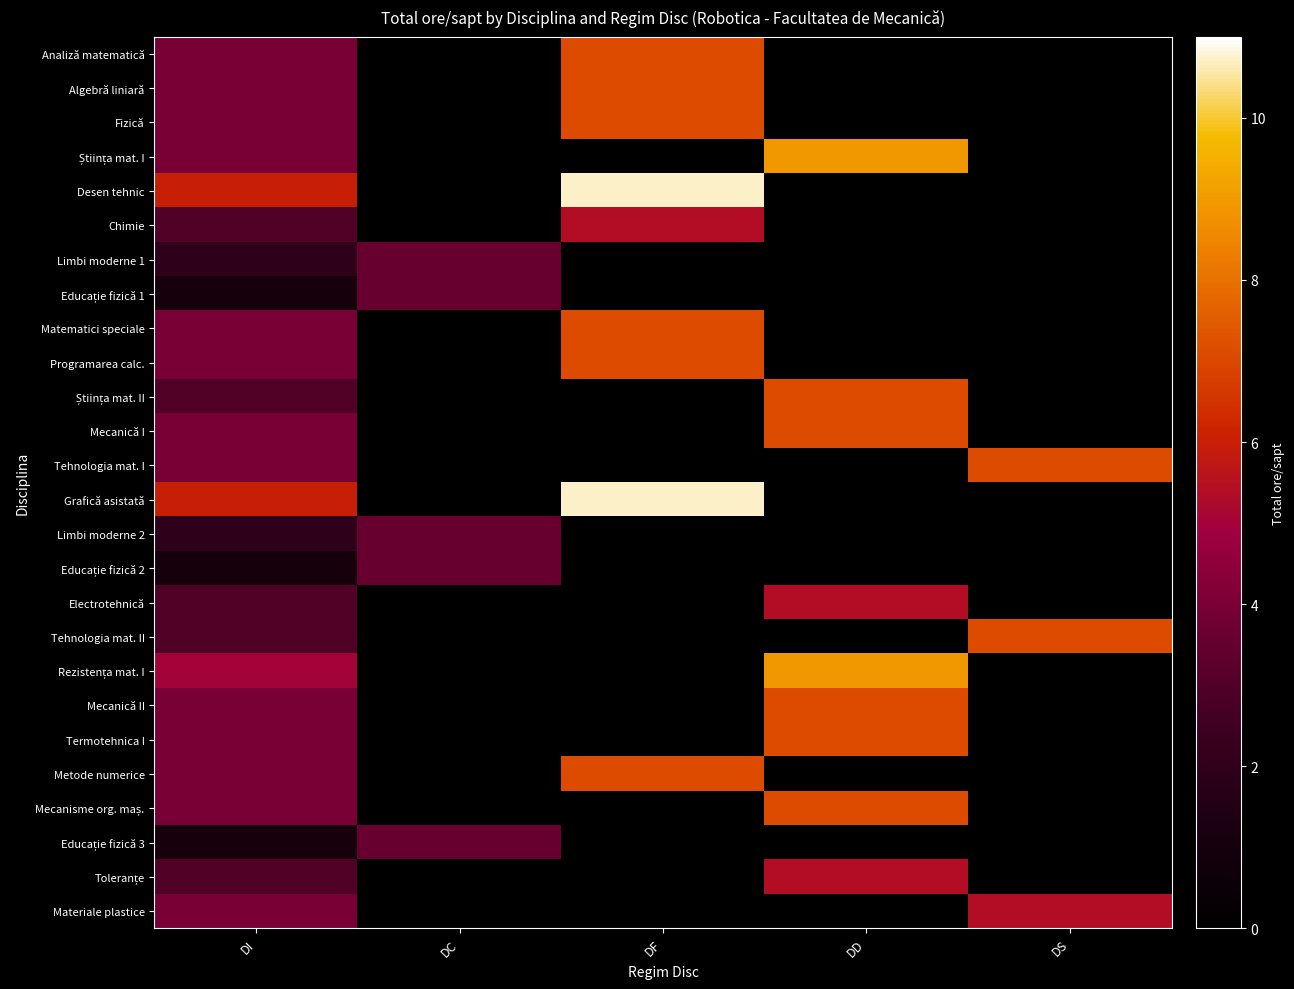

Which series has the largest total across all categories?

Desen tehnic